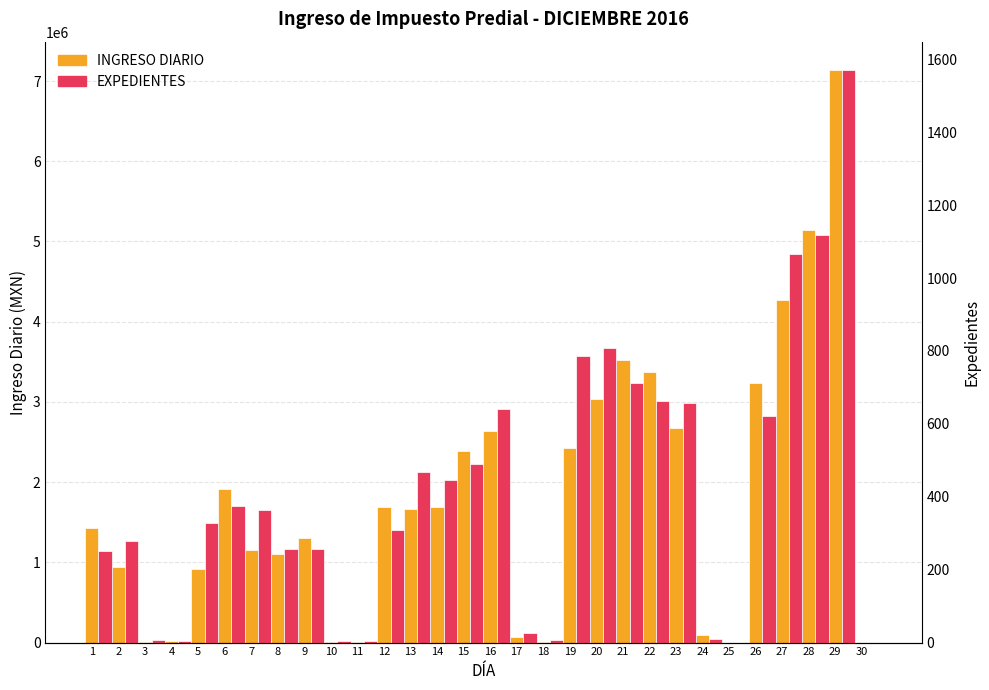

The EXPEDIENTES series shows 1119.0 at 28. True or false?

True